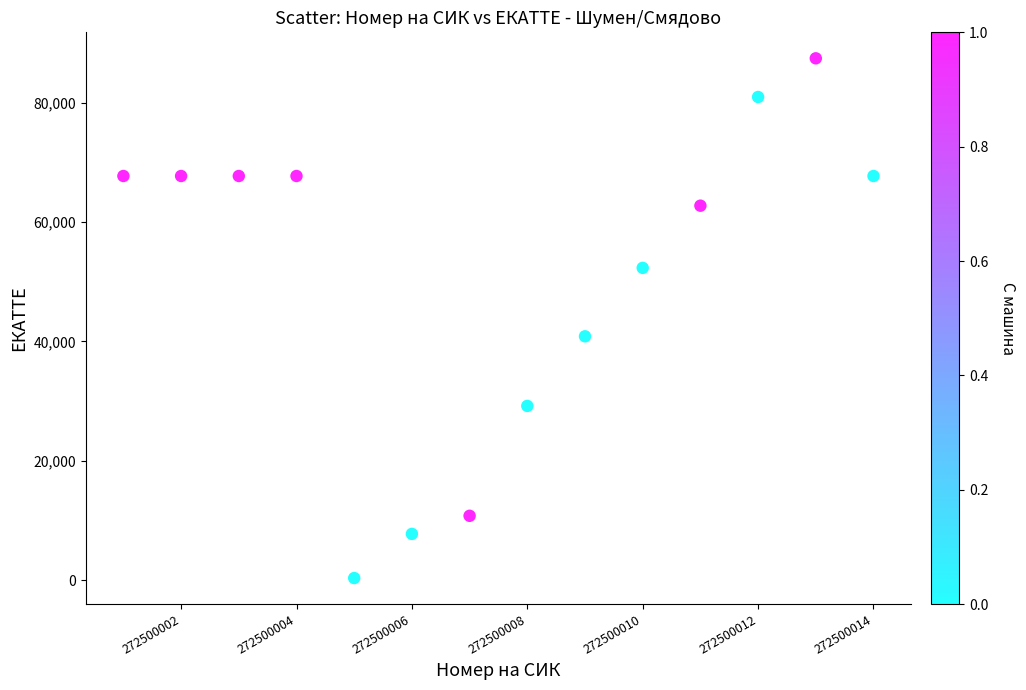

What Y value in the scatter plot is closest to 43879?

40840